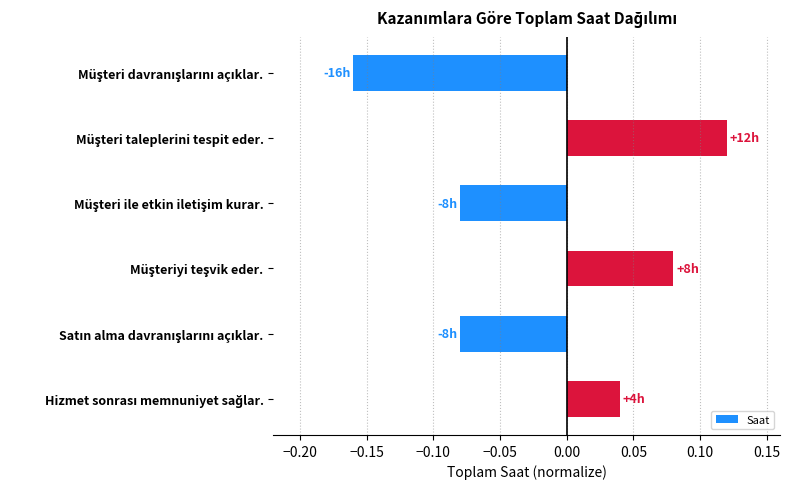

How many values are between 0 and 1?

3